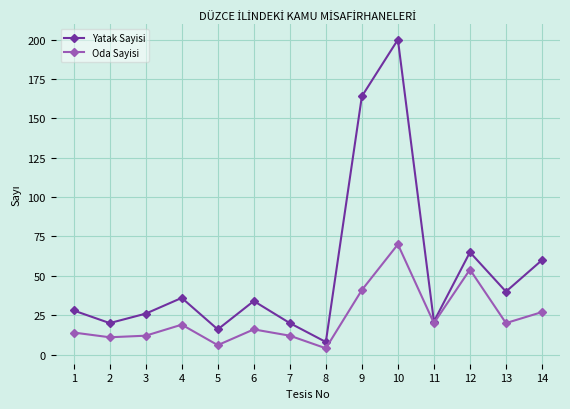

Which series has the largest total across all categories?

Yatak Sayisi